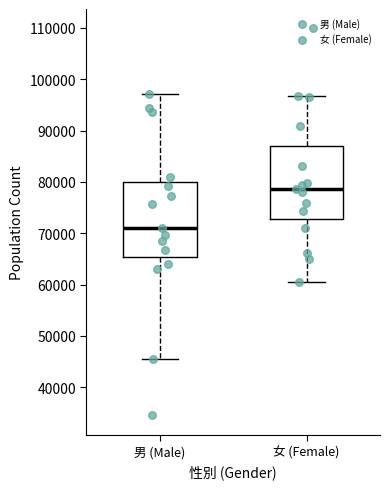

Reading left to right, read every box against the y-axis: the position of its median line, the range the box covers, and the ends of its whiskers. The values are not printed on the chart, so give them approximately, as read against the axis.

男 (Male): median 71000, box 65000 to 80000, whiskers 45000 to 97000
女 (Female): median 79000, box 73000 to 87000, whiskers 61000 to 97000